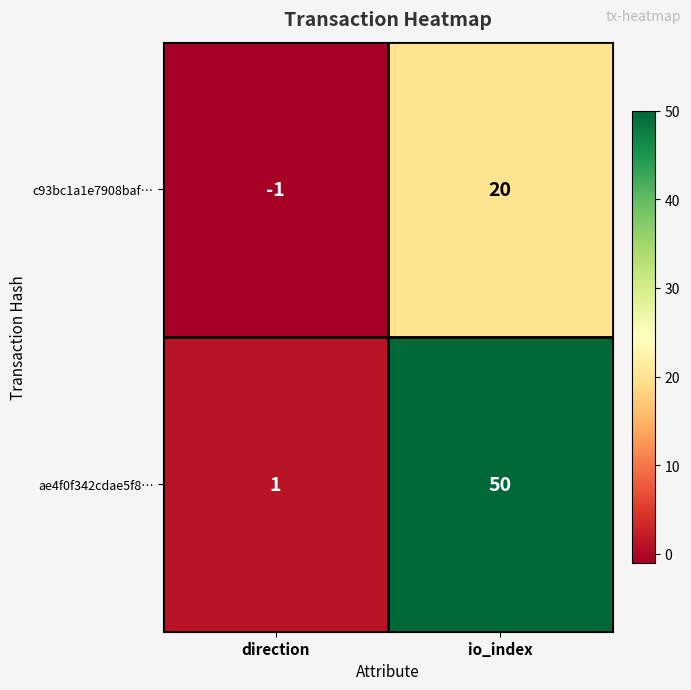

At how many categories does at least one series exceed 15?

1